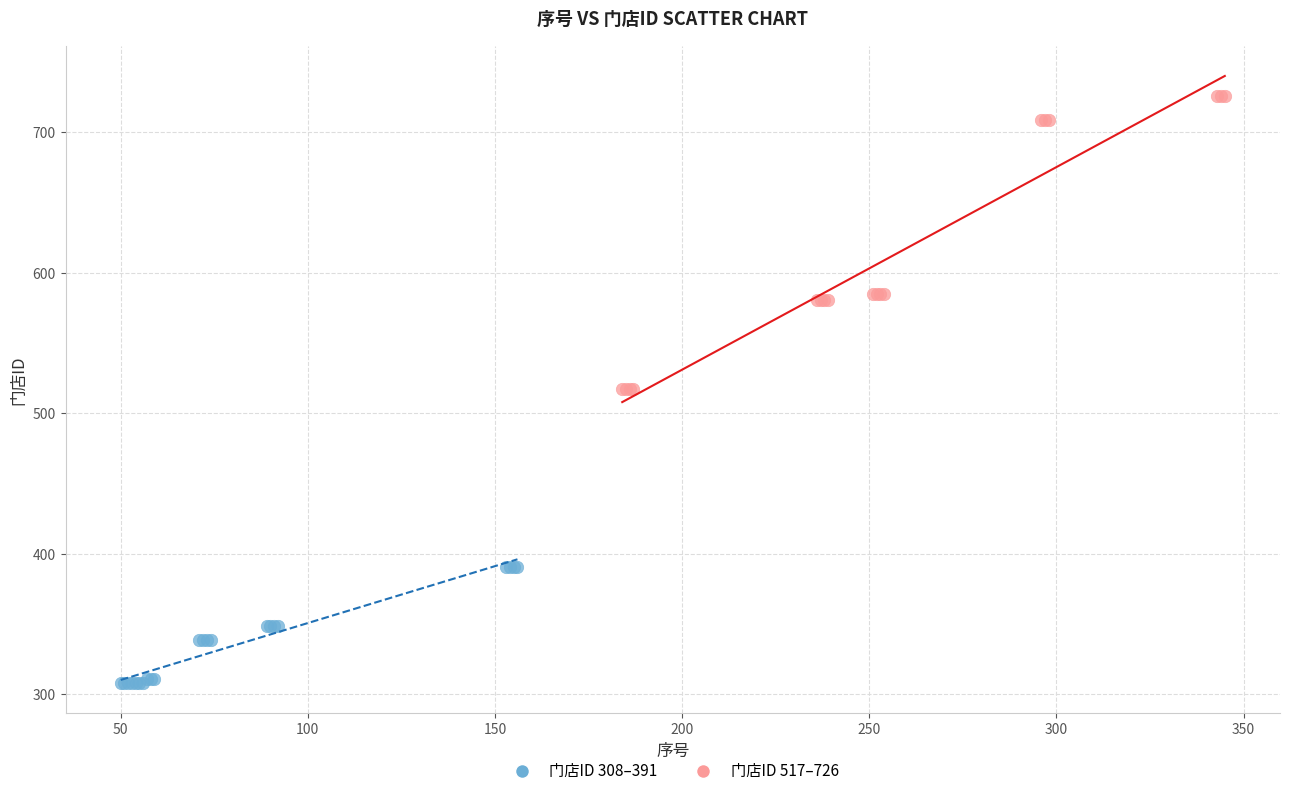

What are all the series names shown in the legend?

门店ID 308–391, 门店ID 517–726